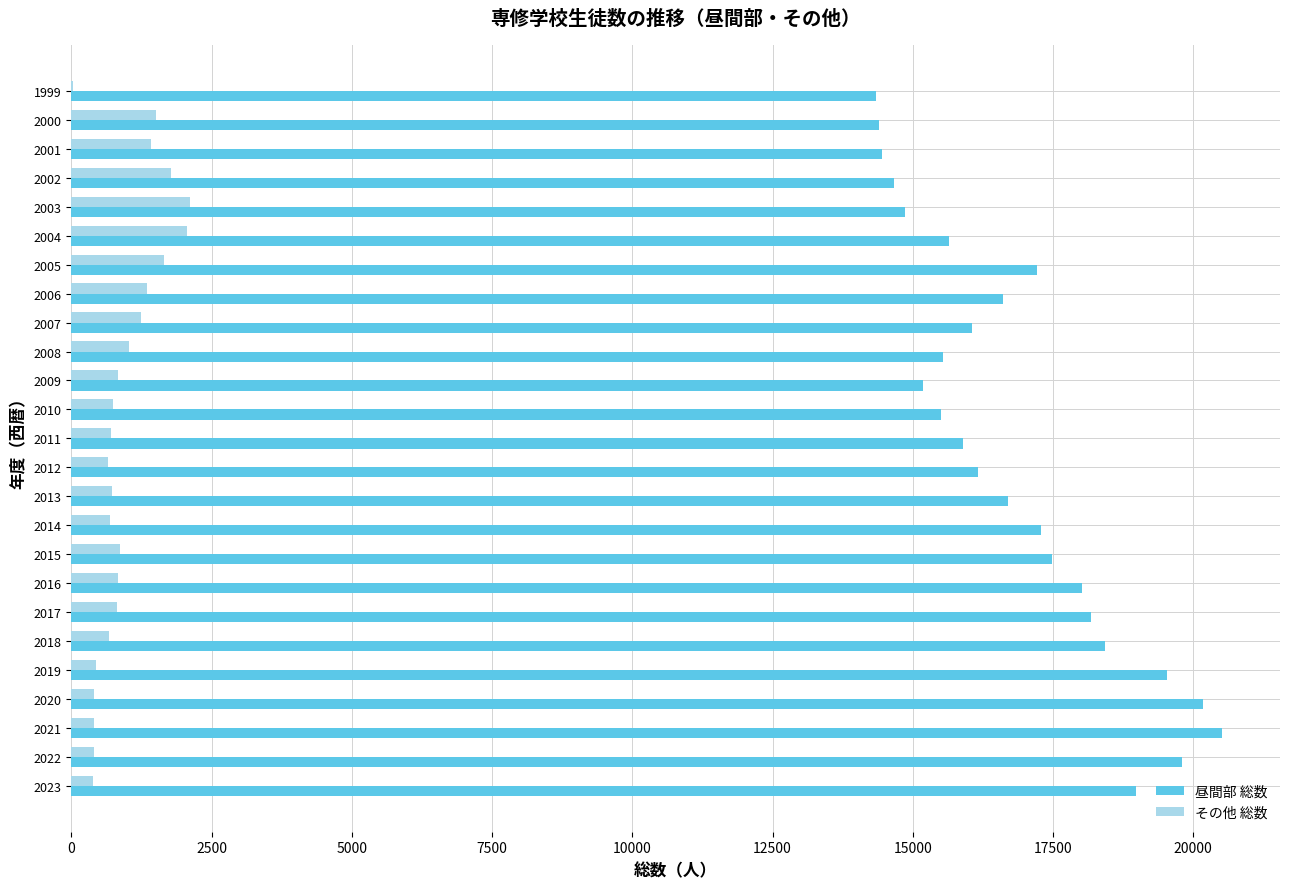

Is the value of 昼間部 総数 at 2008 greater than the value of その他 総数 at 2007?

Yes